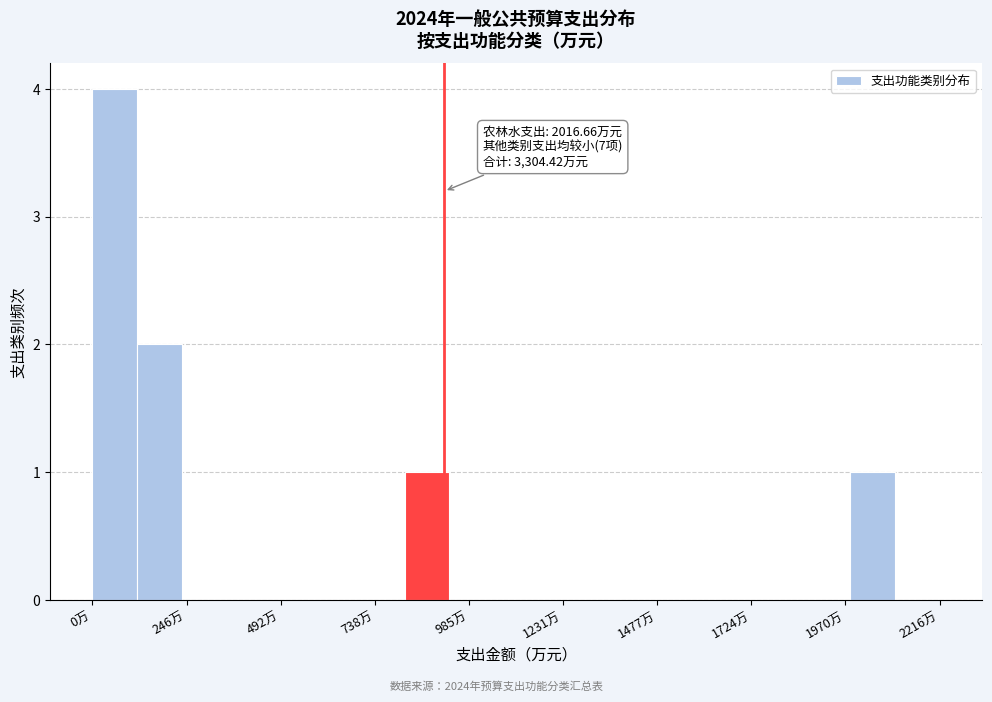

Read against the x-axis, roughly where is the centre of the tallest bar?

50